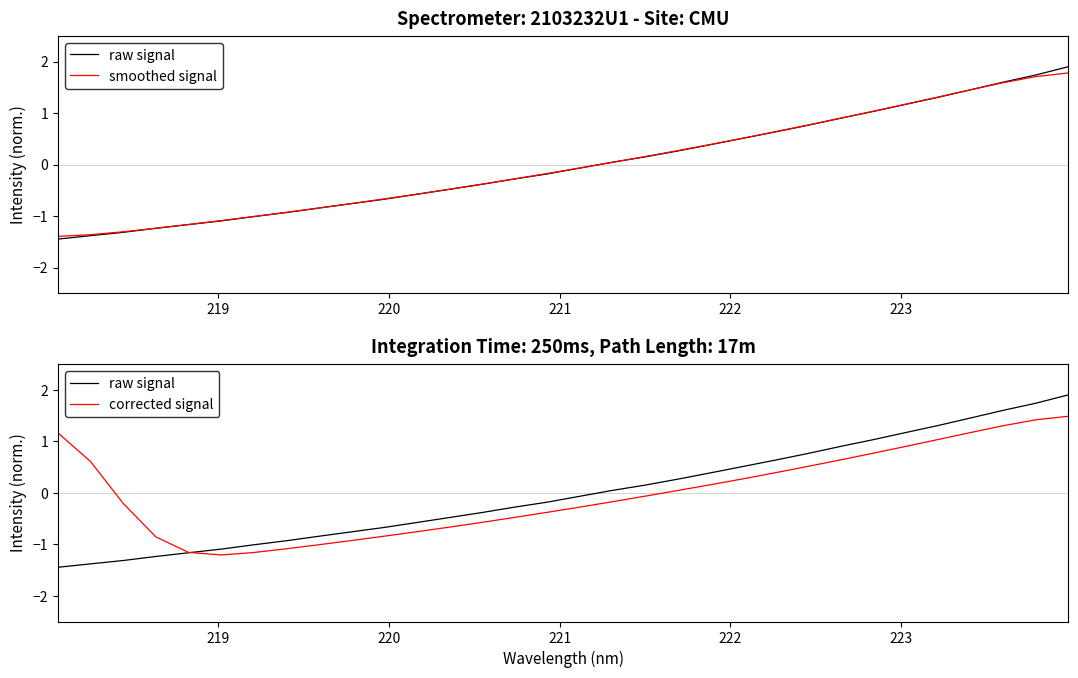

Is it true that corrected signal equals 0.5 at 29?

False